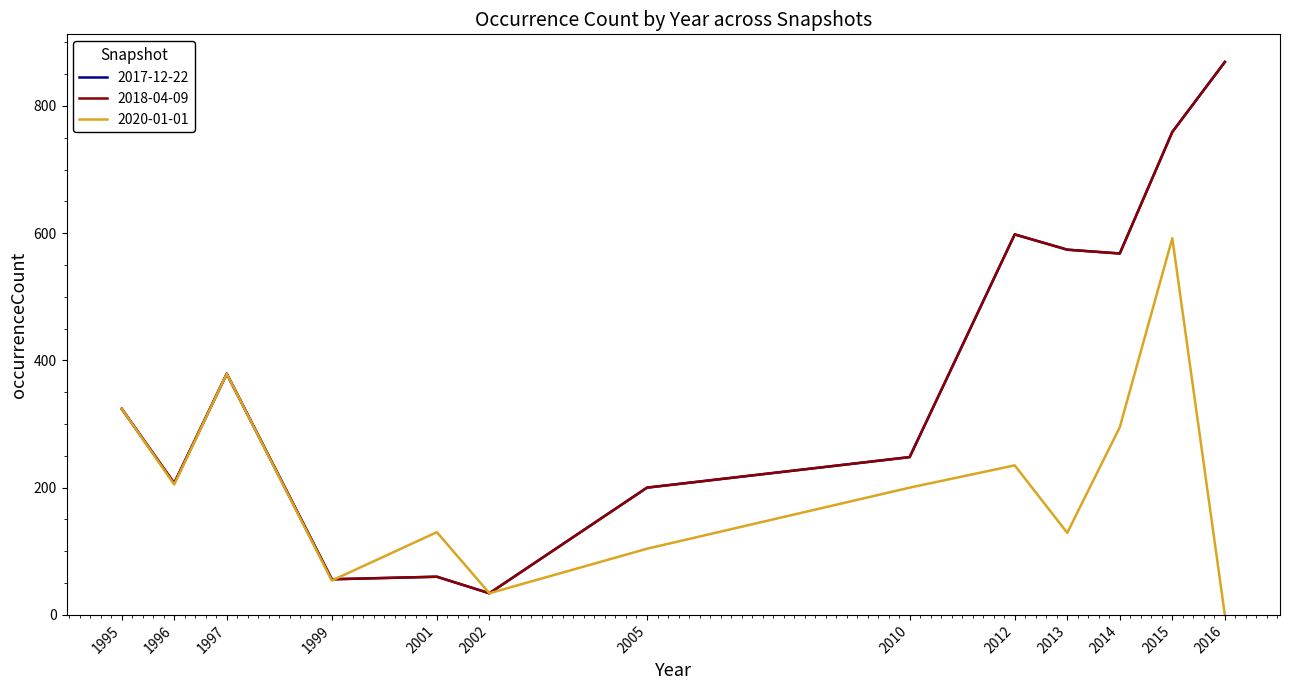

What is the sum of all 2018-04-09 values?

4876